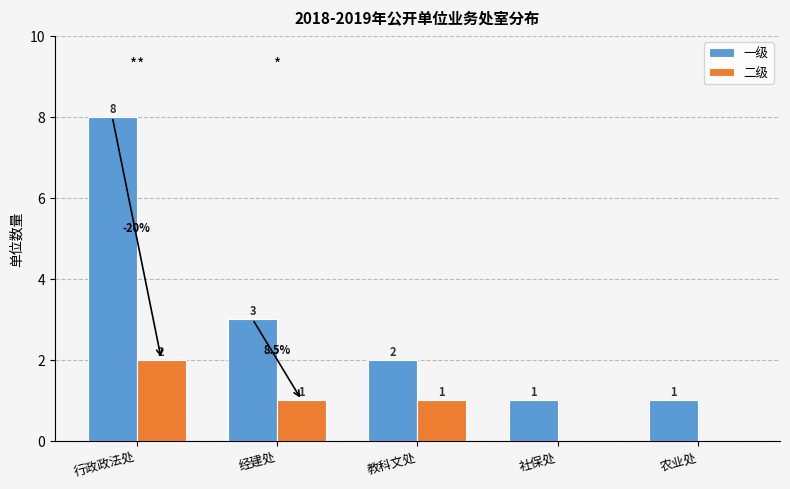

How many 二级 values are between 0 and 1?

4